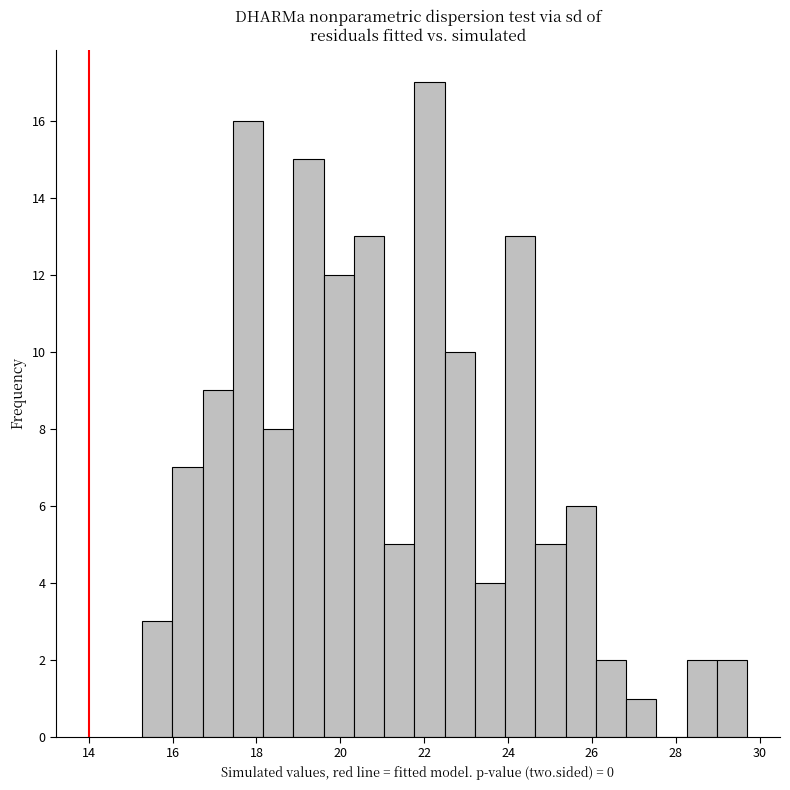

Read against the x-axis, roughly where is the centre of the tallest bar?

22.2